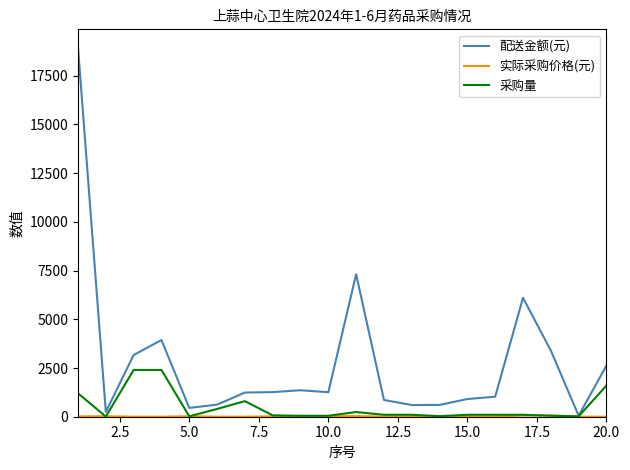

What is the greatest value displayed?

18936.0